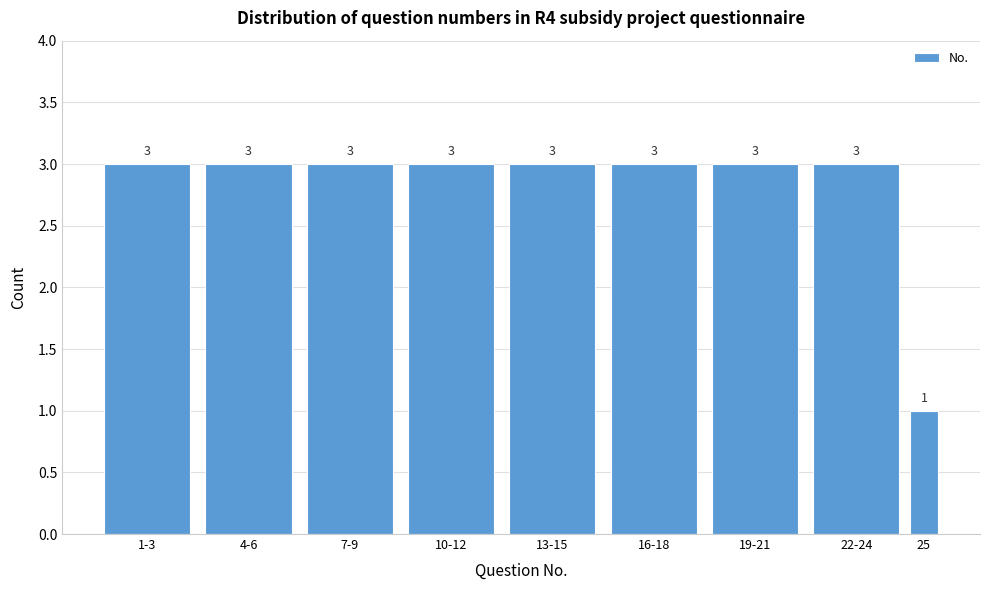

Reading left to right, extract all data points from this chart.

3	3	3	3	3	3	3	3	1